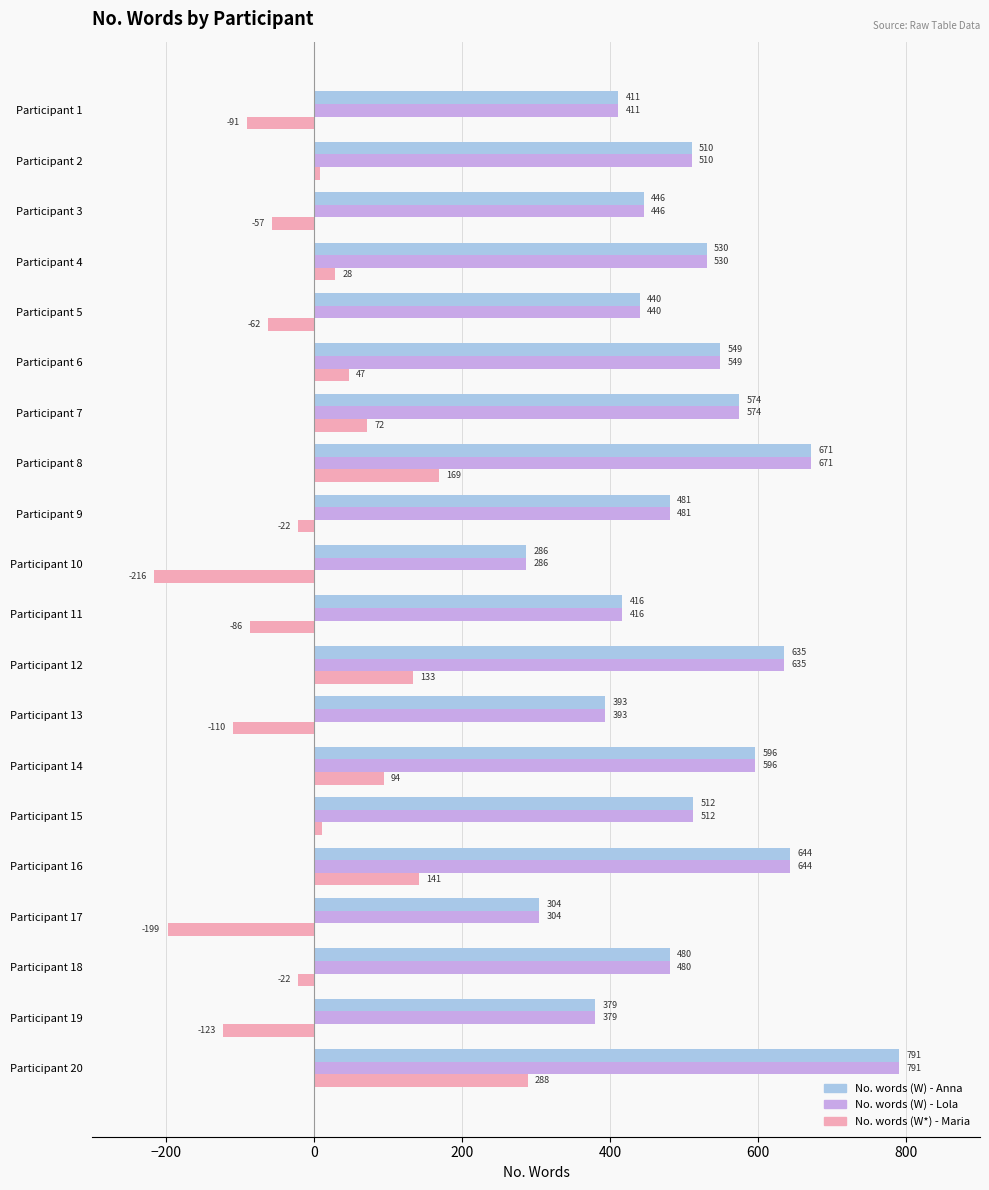

List the labels in order of No. words (W) - Anna value, largest first.

Participant 20, Participant 8, Participant 16, Participant 12, Participant 14, Participant 7, Participant 6, Participant 4, Participant 15, Participant 2, Participant 9, Participant 18, Participant 3, Participant 5, Participant 11, Participant 1, Participant 13, Participant 19, Participant 17, Participant 10